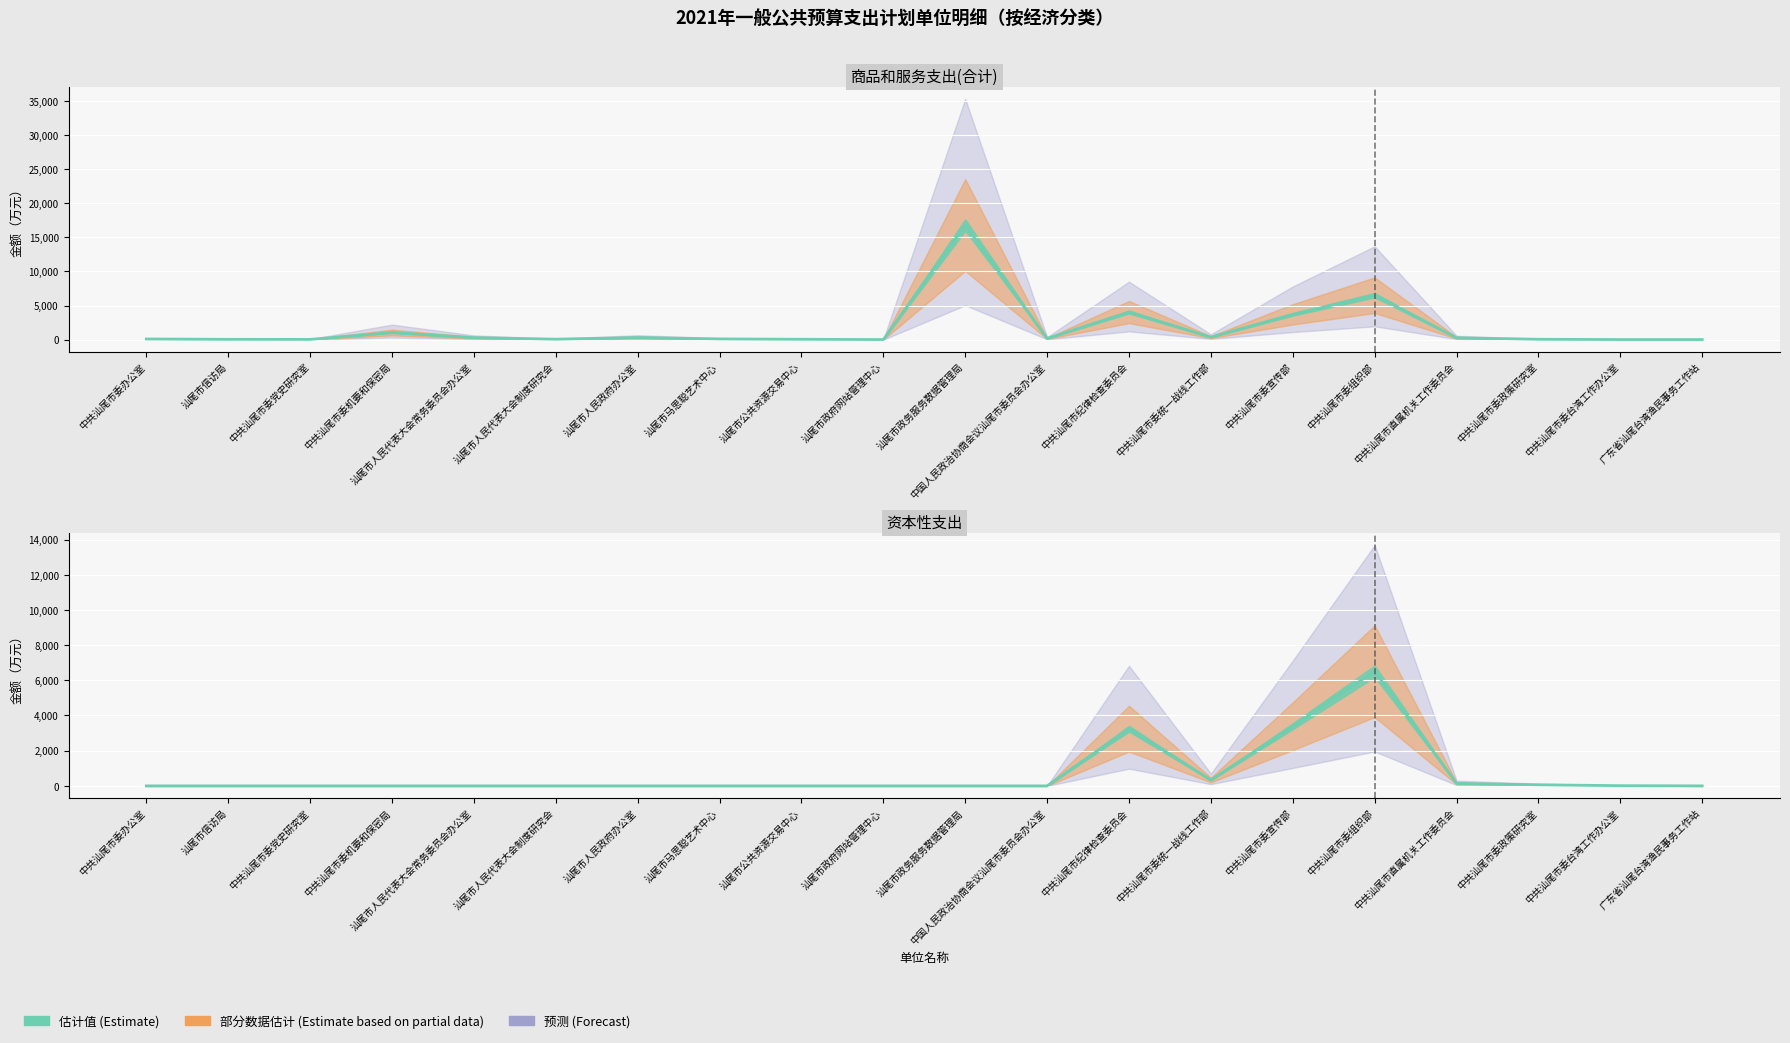

Where is the first local maximum for 资本性支出?

中共汕尾市纪律检查委员会